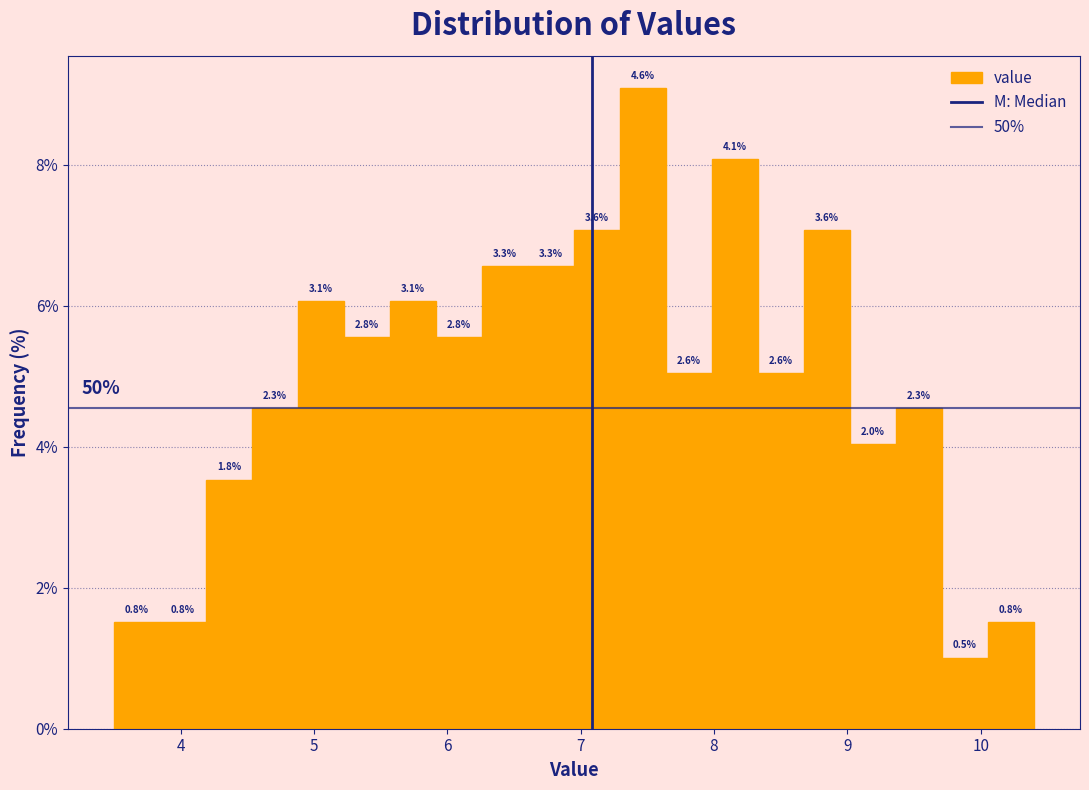

Read against the x-axis, roughly where is the centre of the tallest bar?

7.5